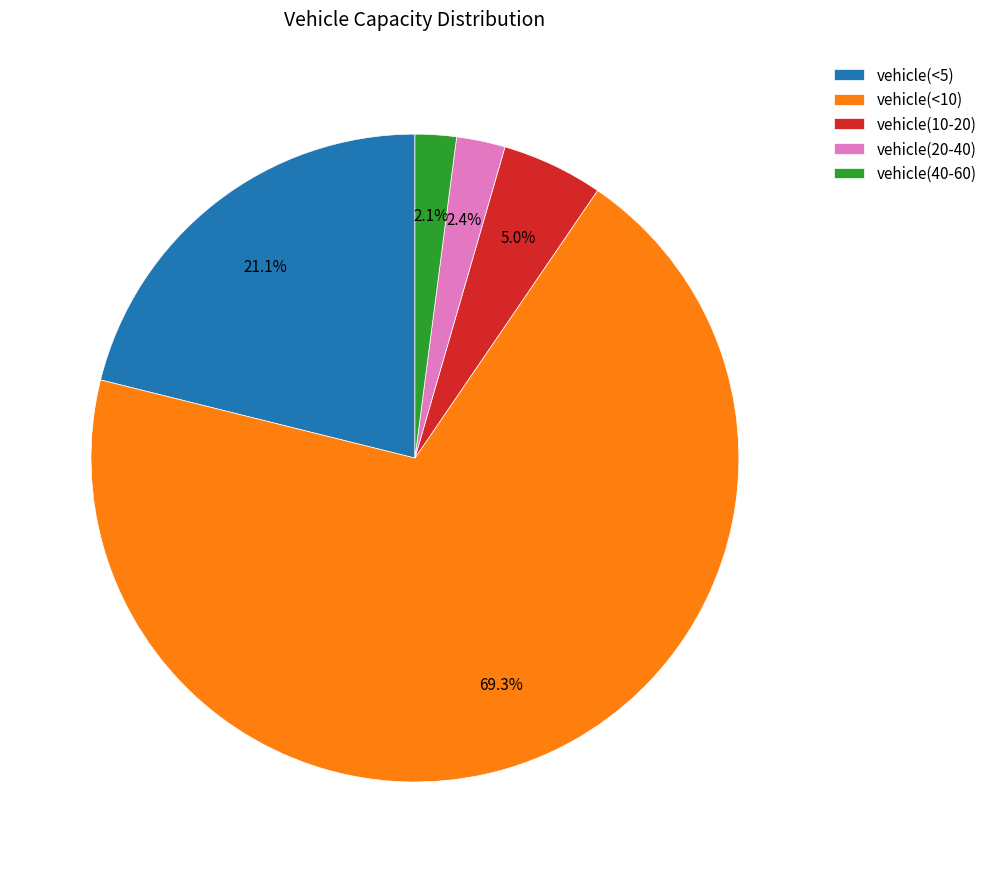

Approximately how many times larger is the value at vehicle(<10) compared to vehicle(<5)?

3.3